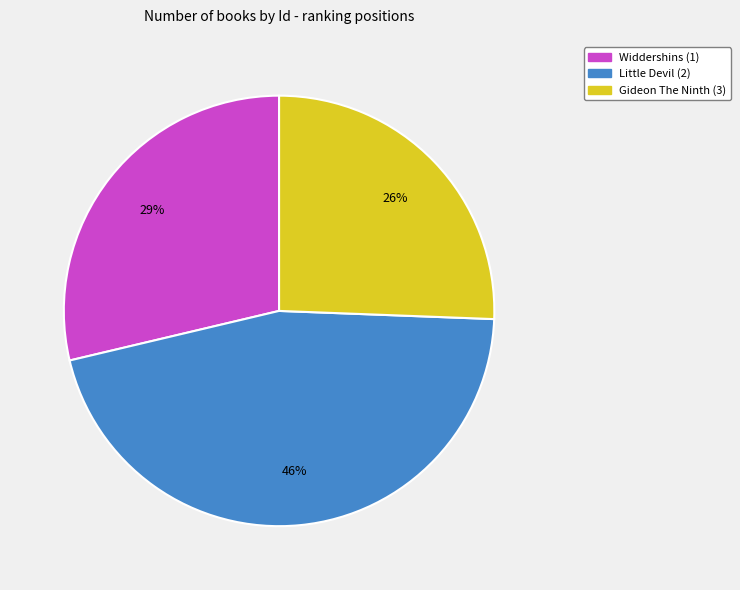

Count the number of slices in the pie.

3